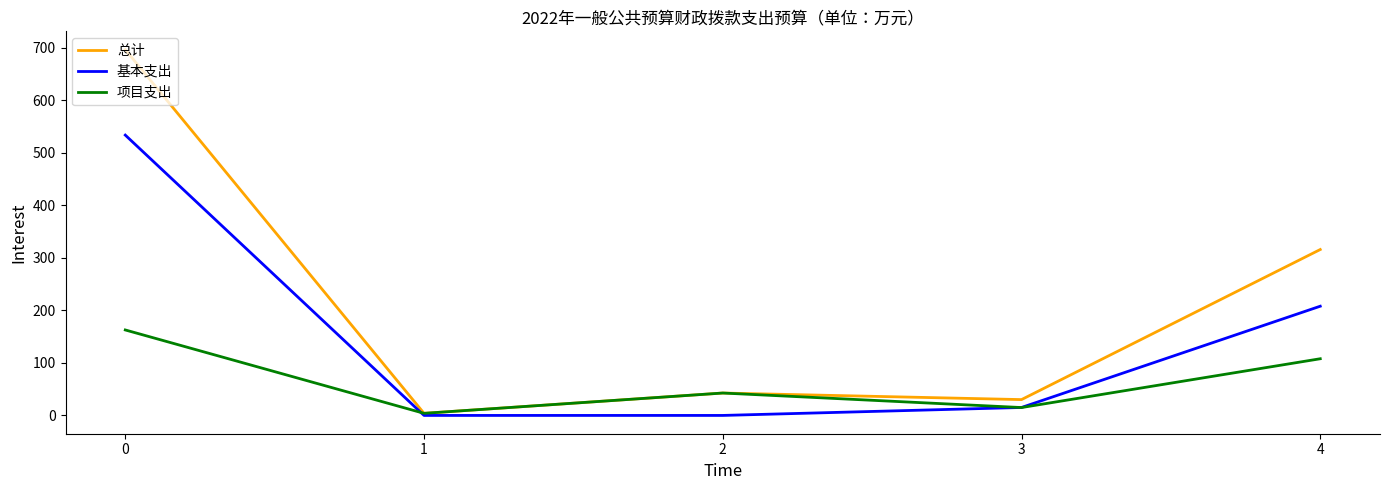

True or false: 基本支出 has more than 0 interior local peaks.

False